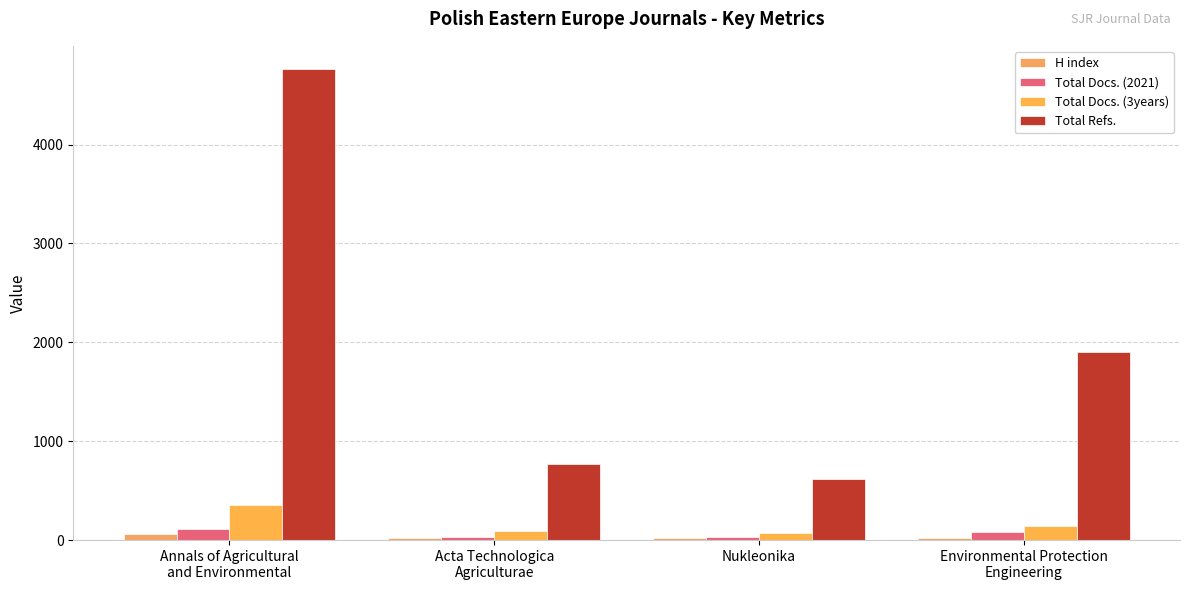

Is the value of Total Refs. at Acta Technologica
Agriculturae greater than the value of Total Docs. (2021) at Nukleonika?

Yes